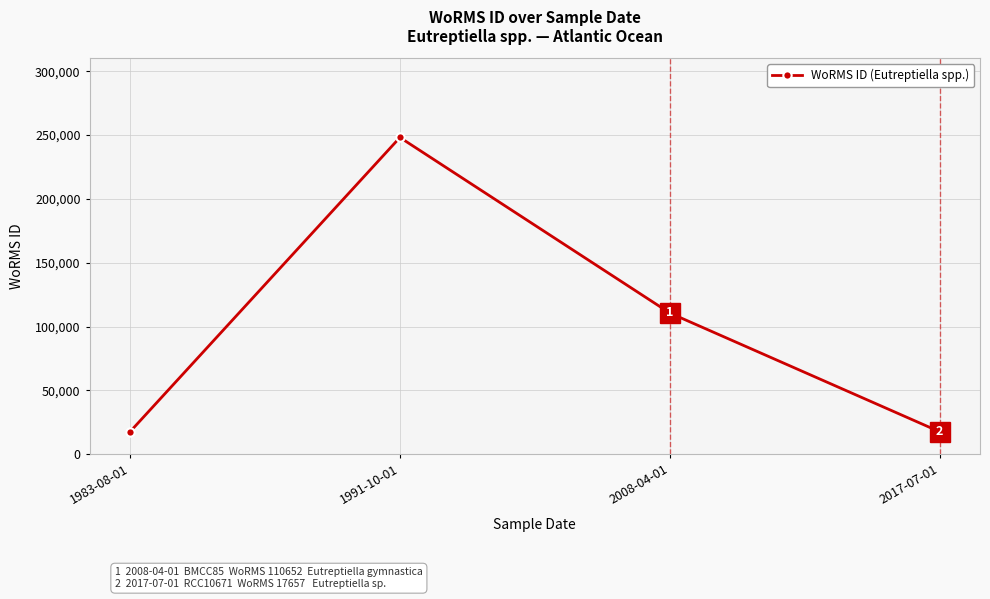

The value at 1991-10-01 is 348023. True or false?

False